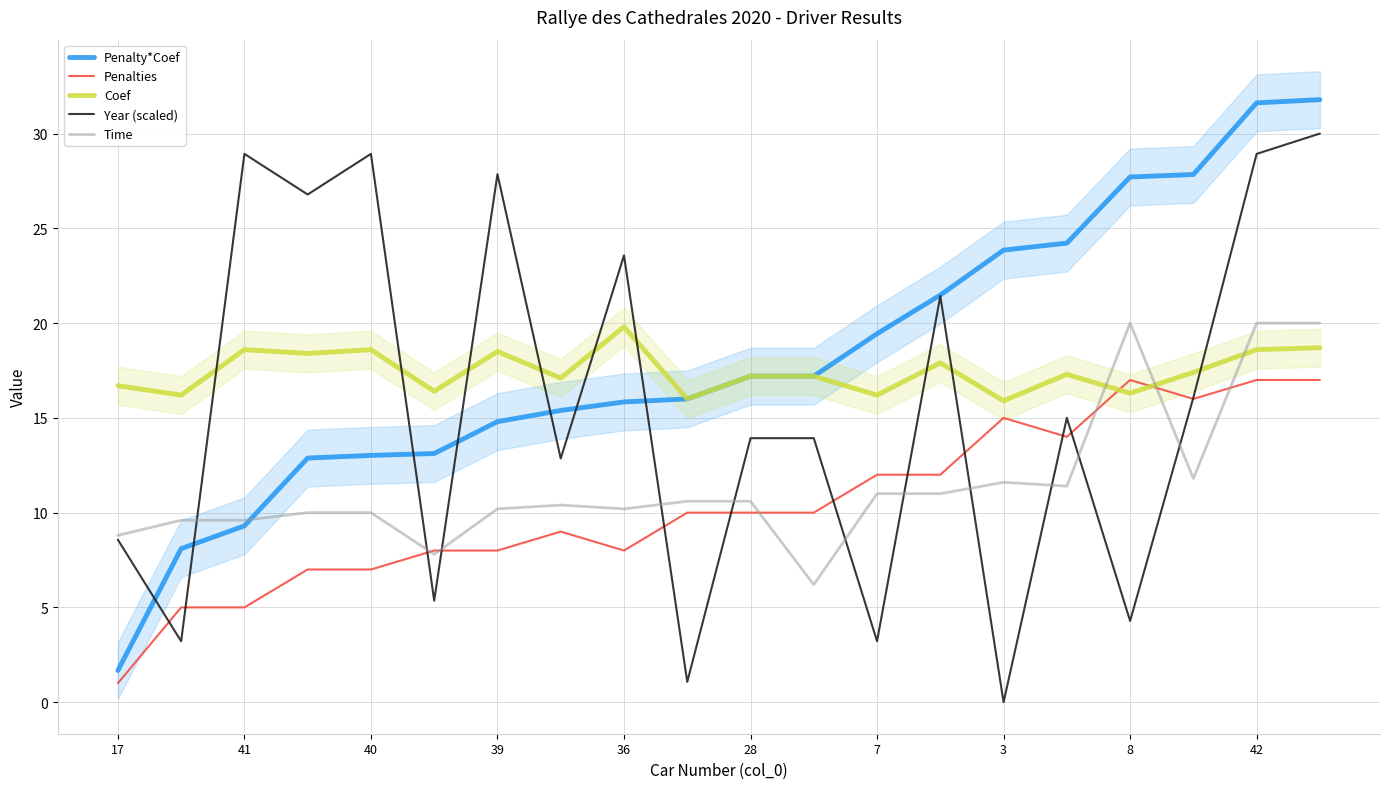

True or false: Penalties has a value of 17.0 at 8.

True